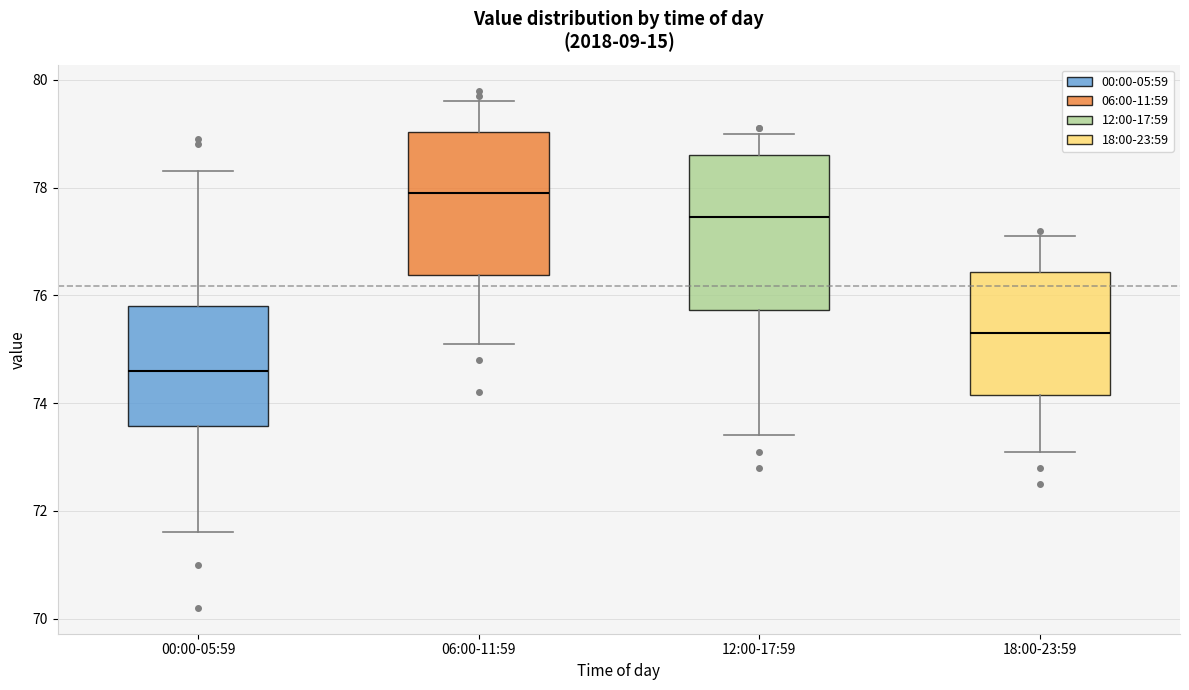

Comparing the boxes themselves (not the whiskers), which one is the tallest?

12:00-17:59